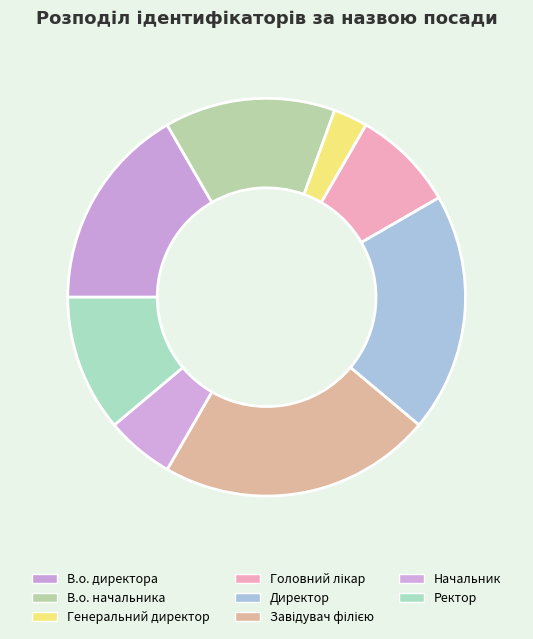

Which slice is the largest?

Завідувач філією